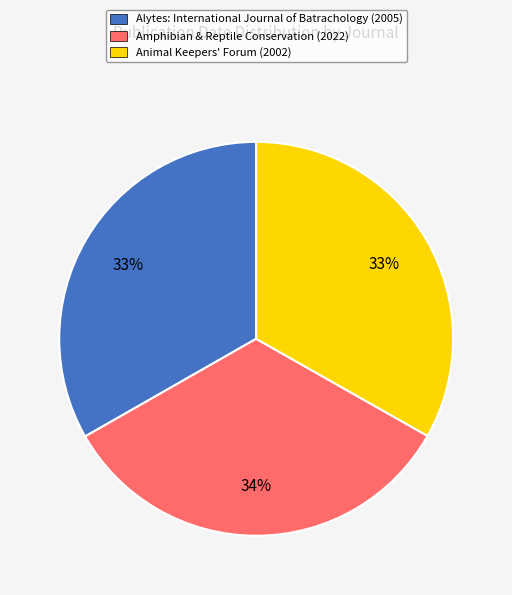

True or false: Amphibian & Reptile Conservation (2022) accounts for 23% of the total.

False